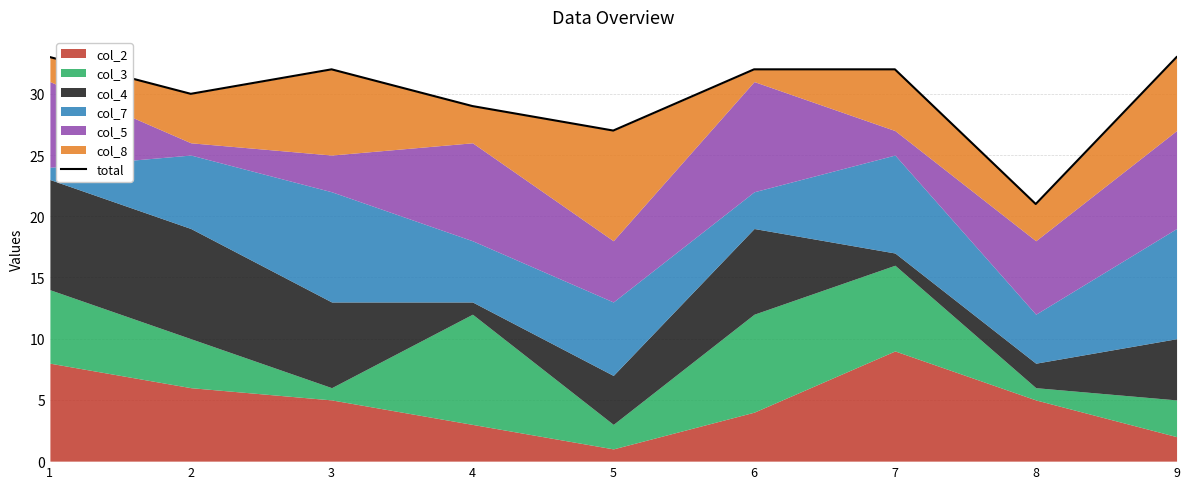

Between 4 and 5, which is larger?

4